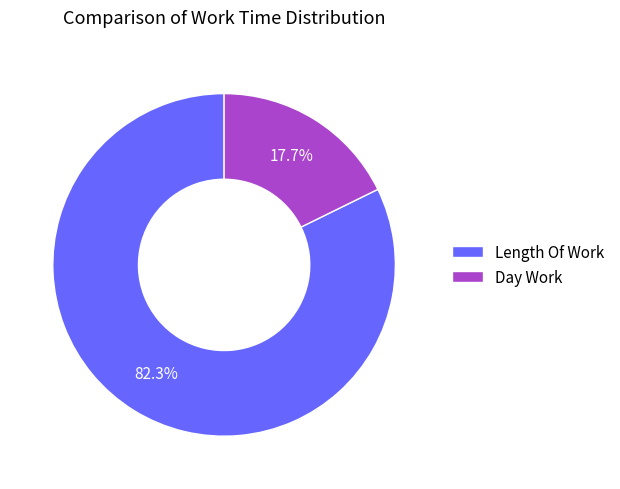

To the nearest percent, what is the average slice percentage?

50%